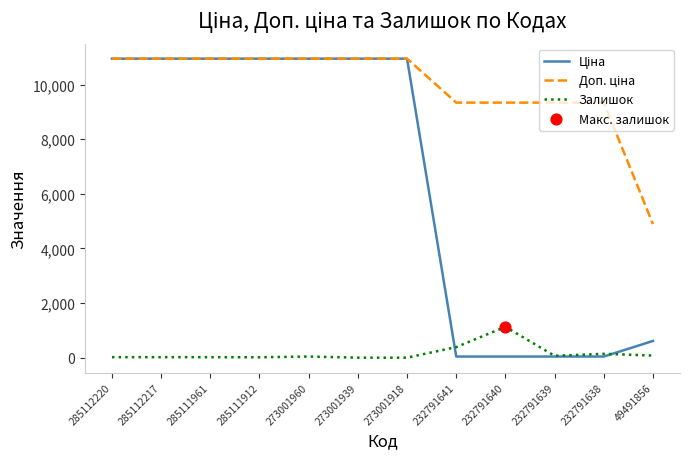

Which series changed the most between 232791640 and 232791638?

Залишок